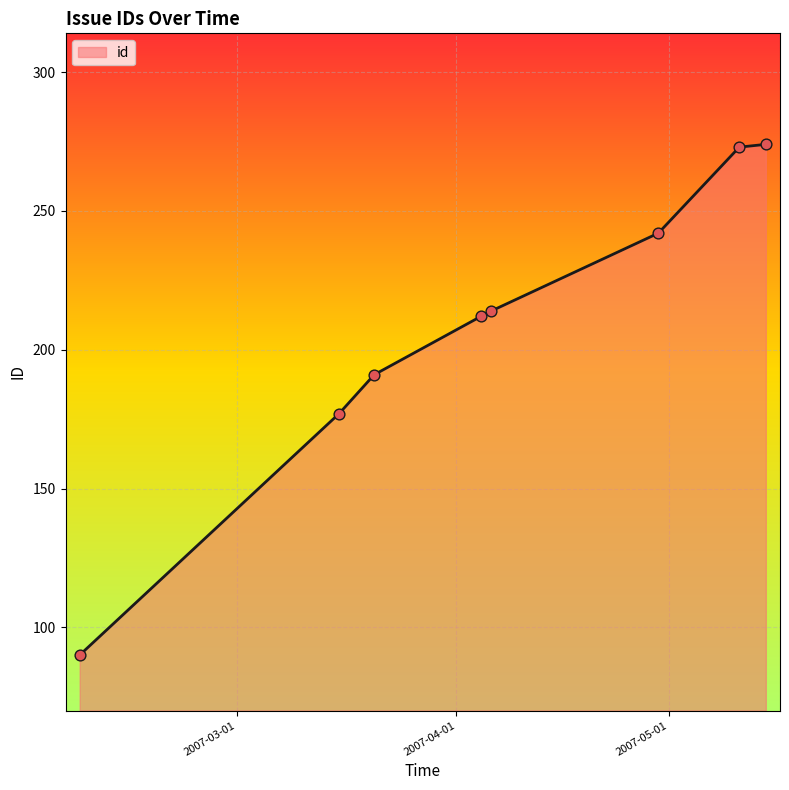

What is the greatest value displayed?

274